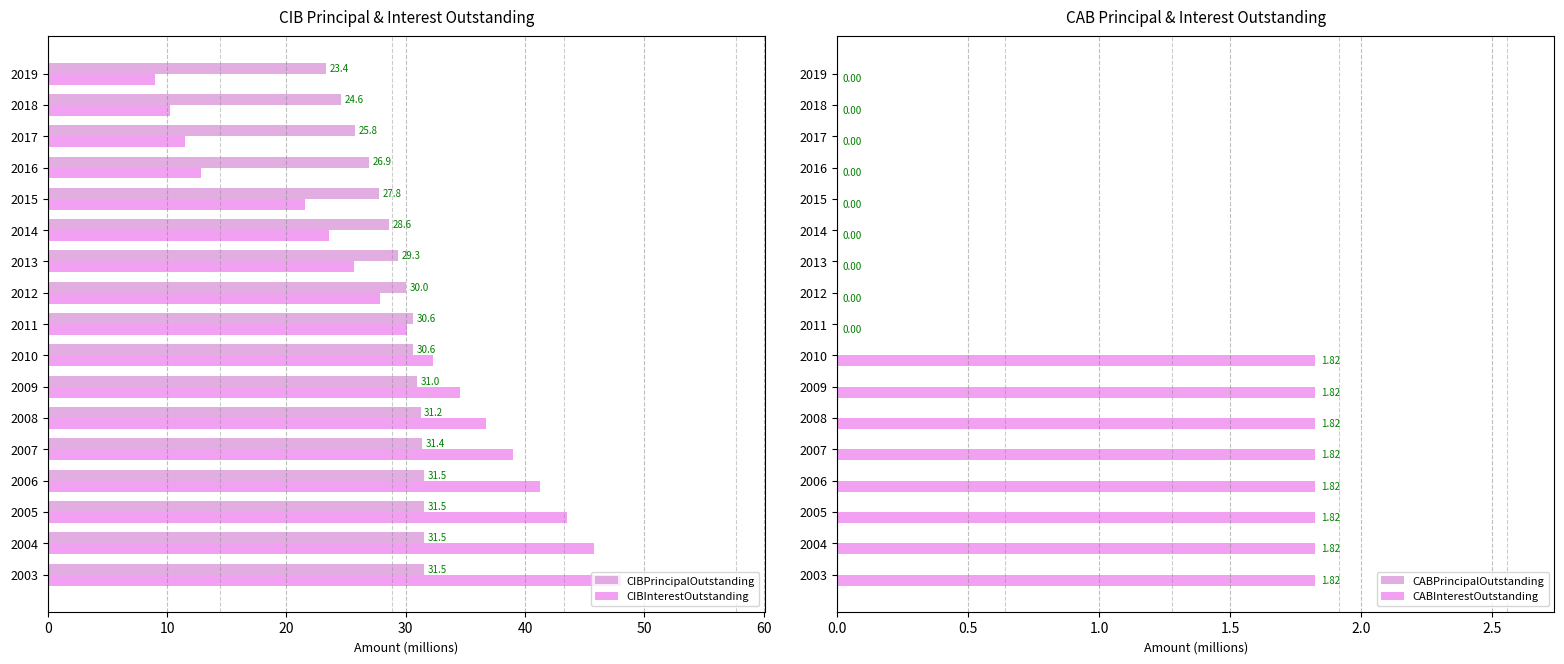

What are all the series names shown in the legend?

CIBPrincipalOutstanding, CIBInterestOutstanding, CABPrincipalOutstanding, CABInterestOutstanding